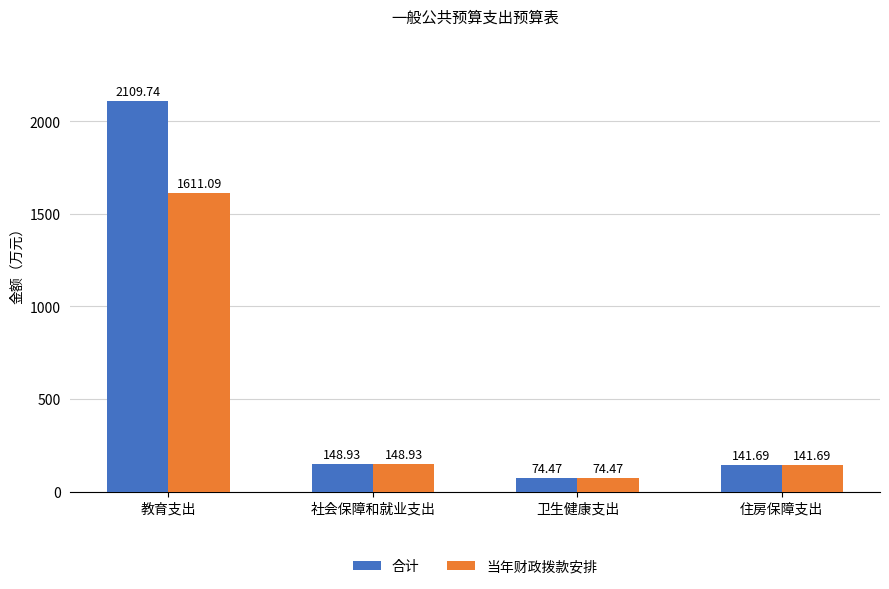

List the labels in order of 合计 value, smallest first.

卫生健康支出, 住房保障支出, 社会保障和就业支出, 教育支出